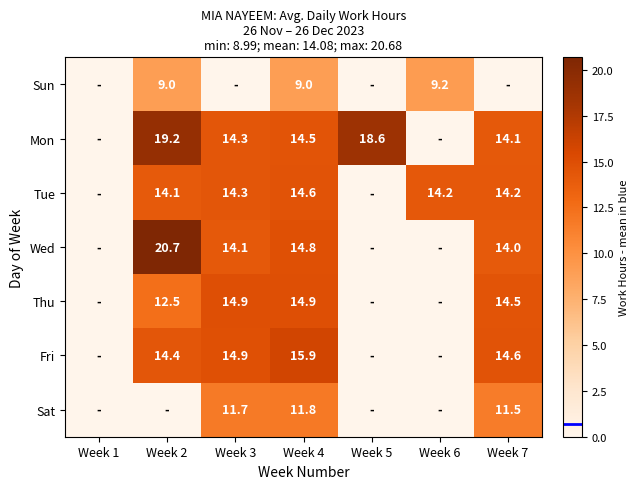

True or false: Thu has a value of 14.9 at Week 3.

True